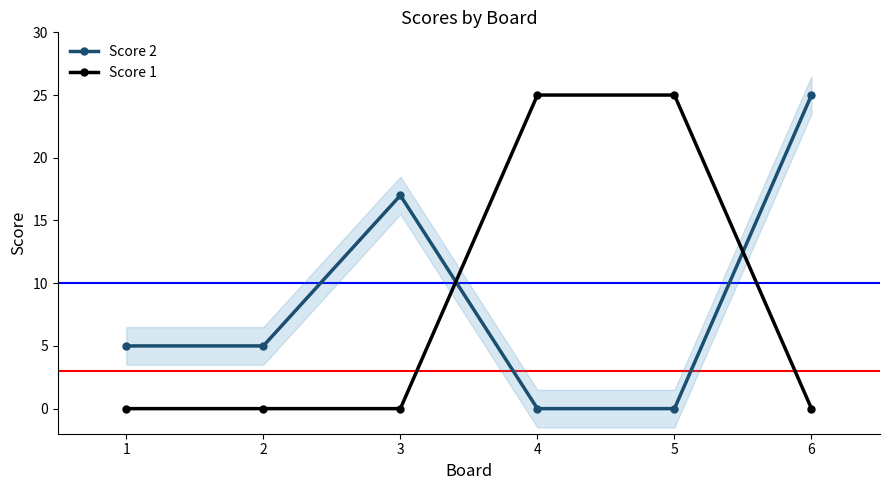

At 1, list the series in order from largest to smallest.

Score 2, Score 1